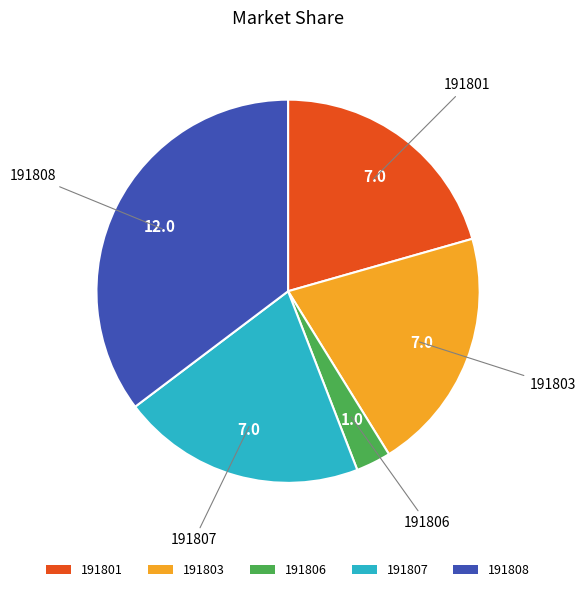

Which has a higher value, 191808 or 191807?

191808